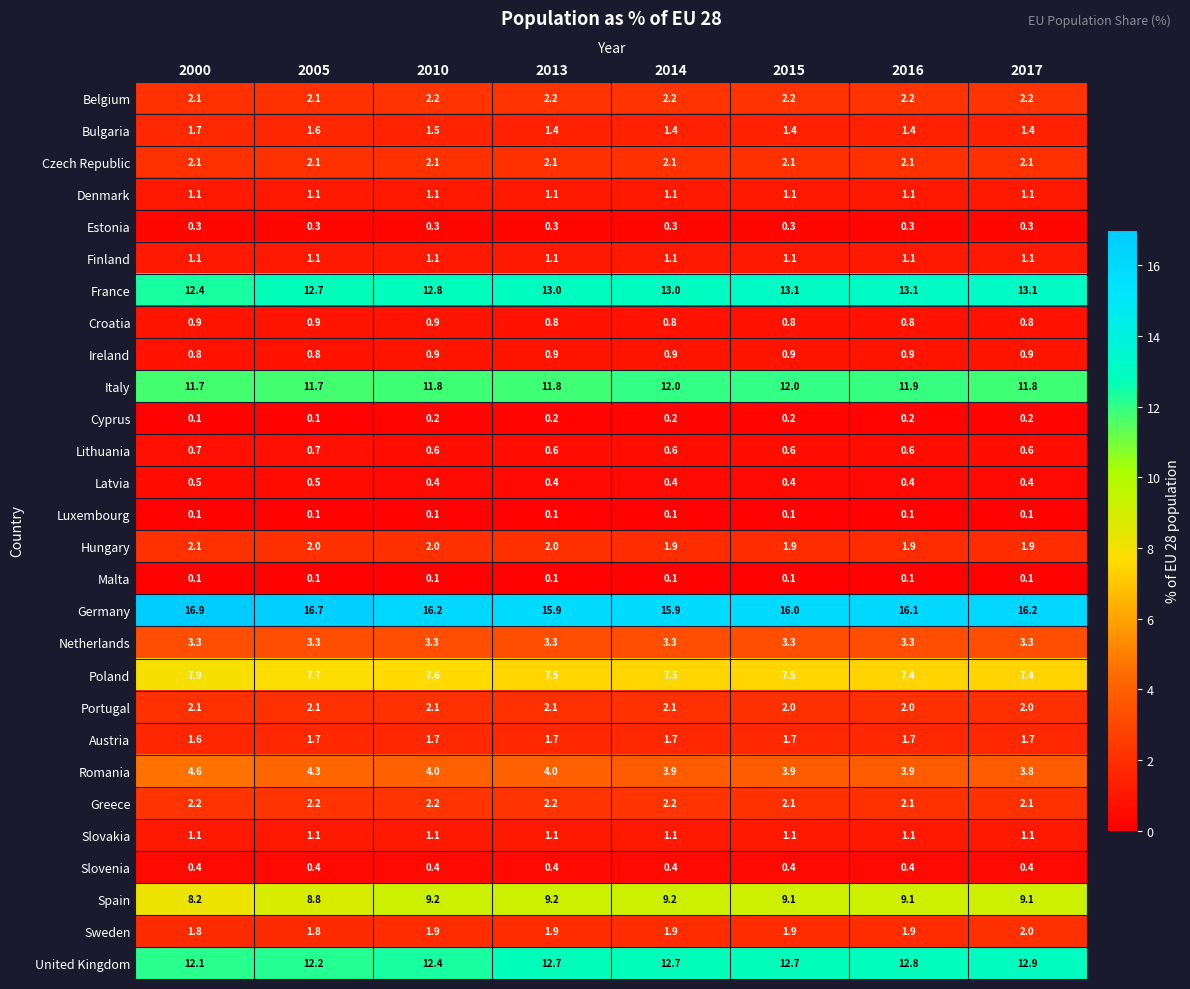

True or false: Denmark has a value of 1.1 at 2000.

True